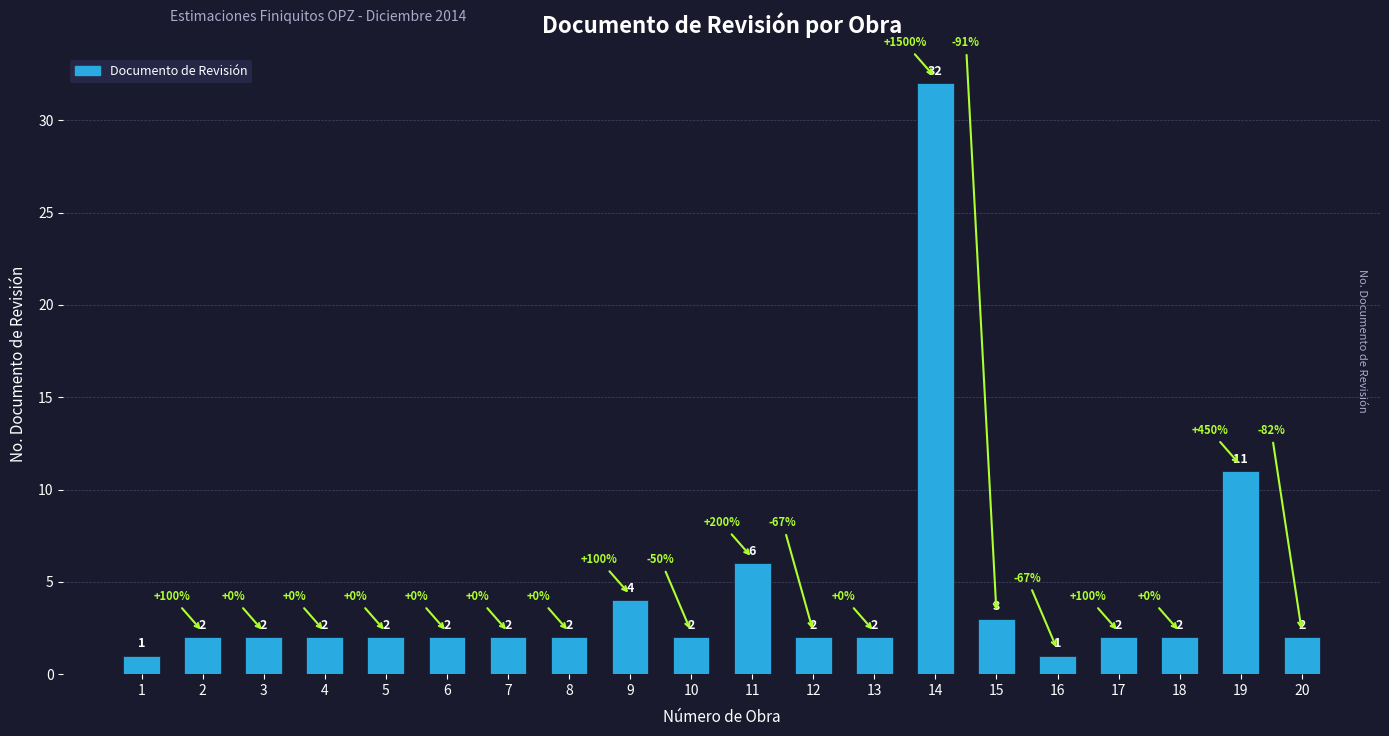

True or false: the data shows 49 at 14.

False